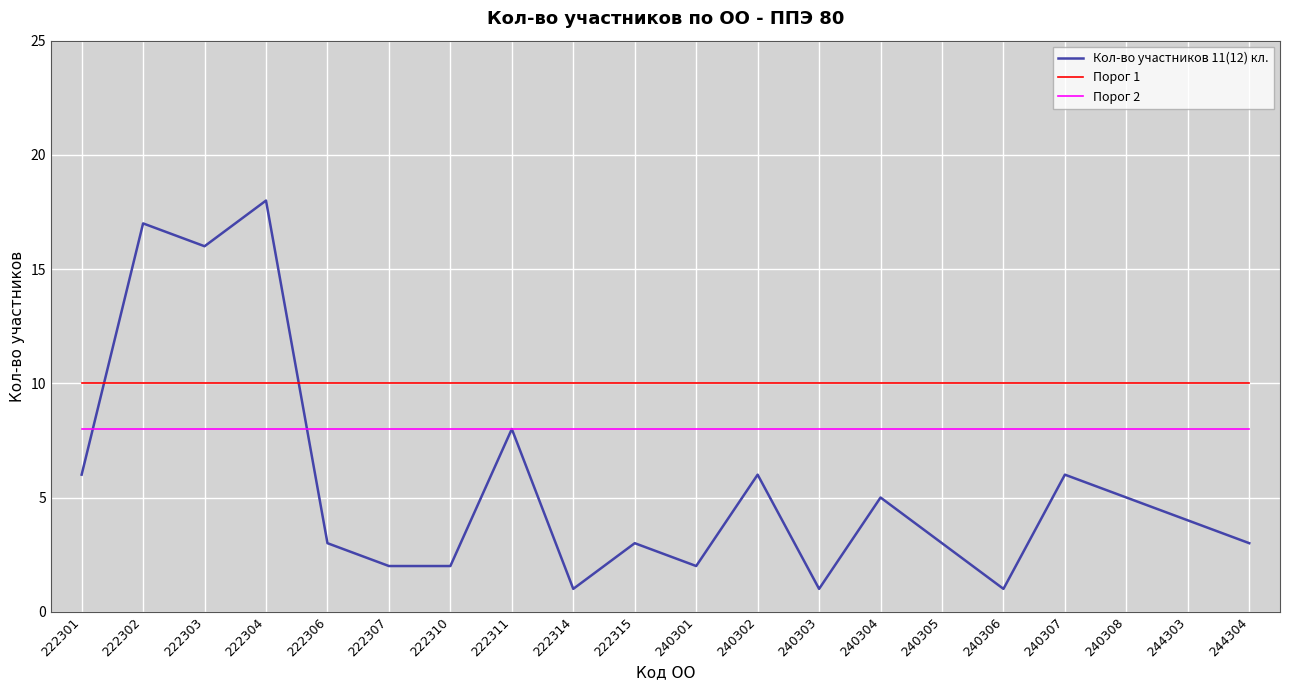

At how many categories does at least one series exceed 12?

3